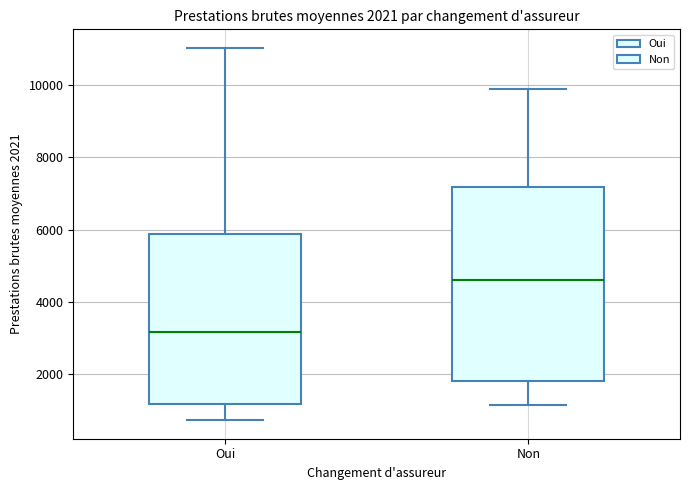

Which box has the highest median line?

Non